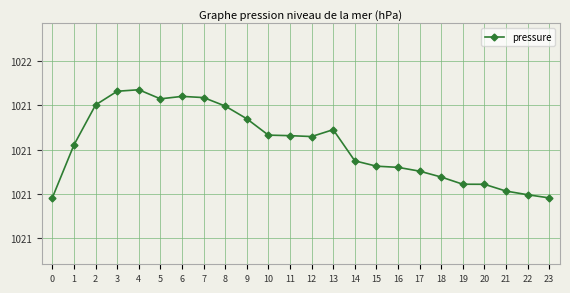

Is this an area chart (filled region under the line)?

No